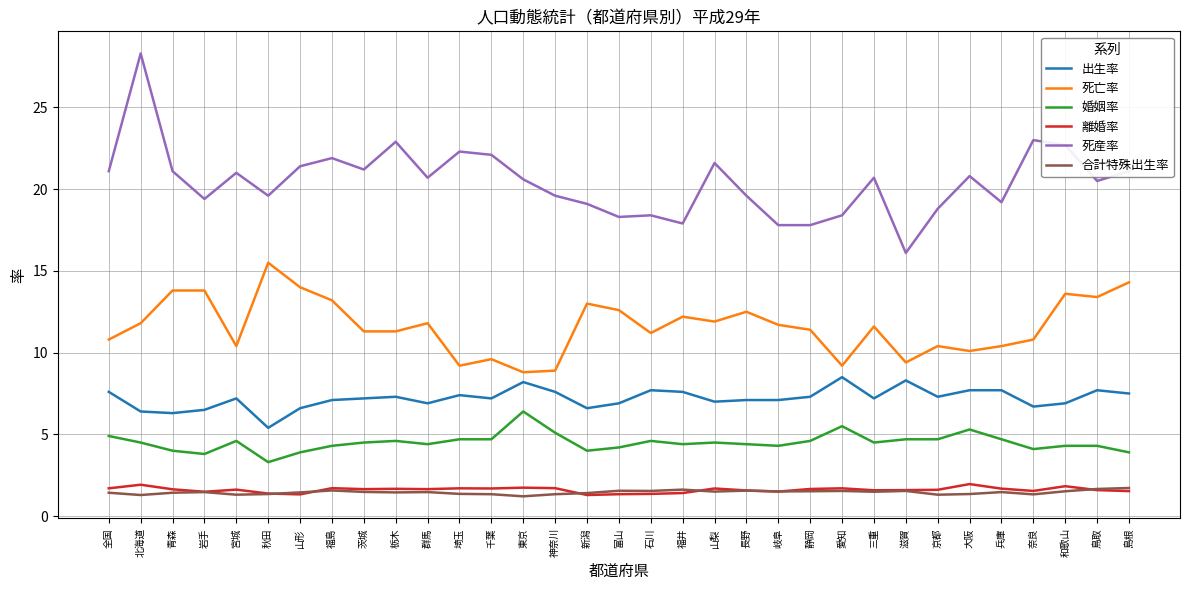

The 死亡率 series shows 11.2 at 石川. True or false?

True